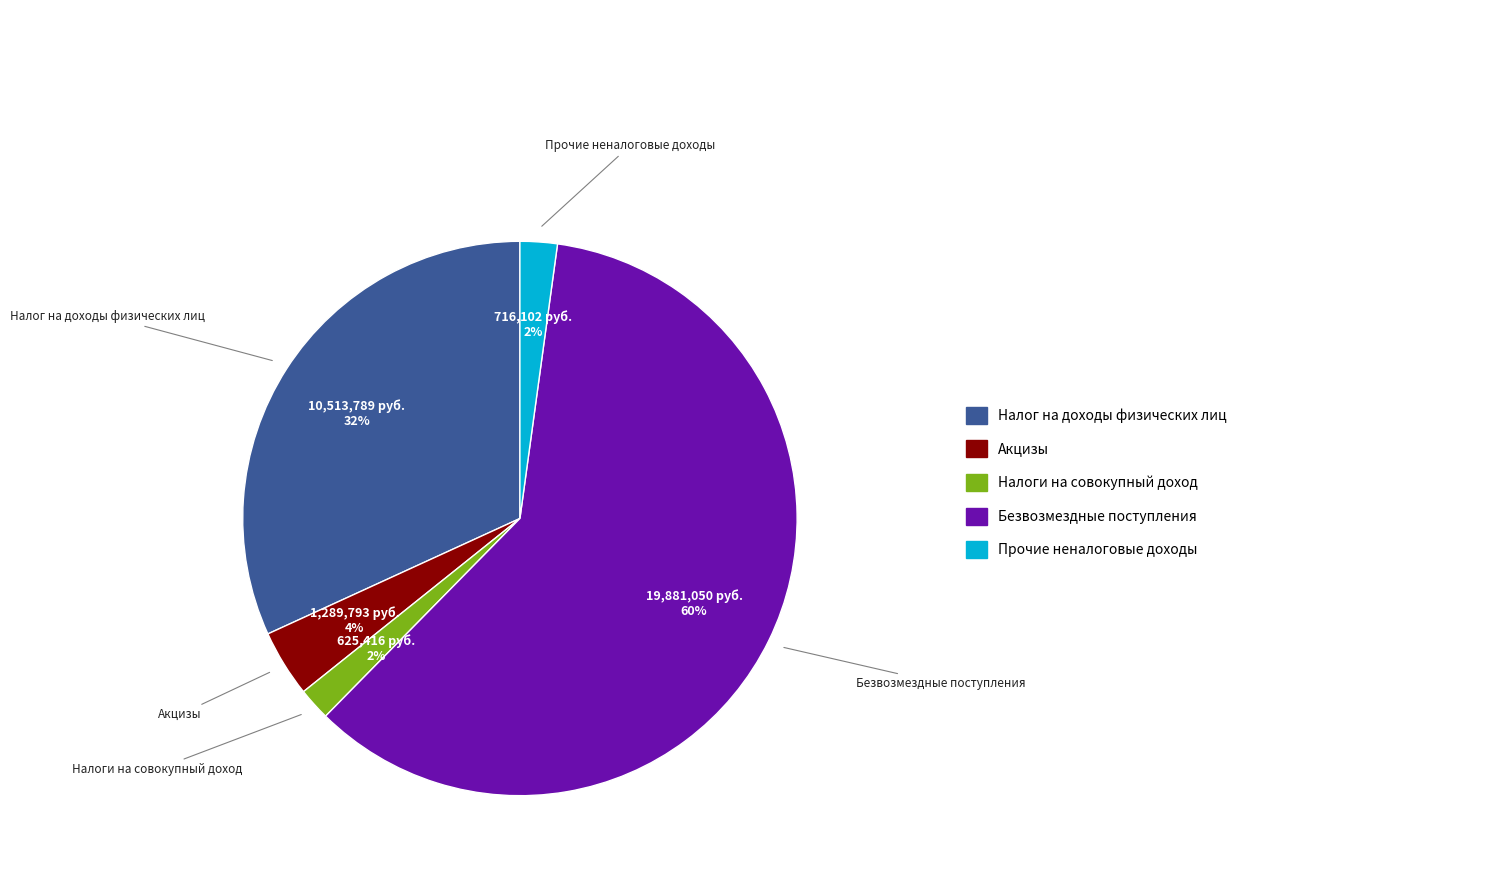

Is it true that Налог на доходы физических лиц is 32% of the pie?

True